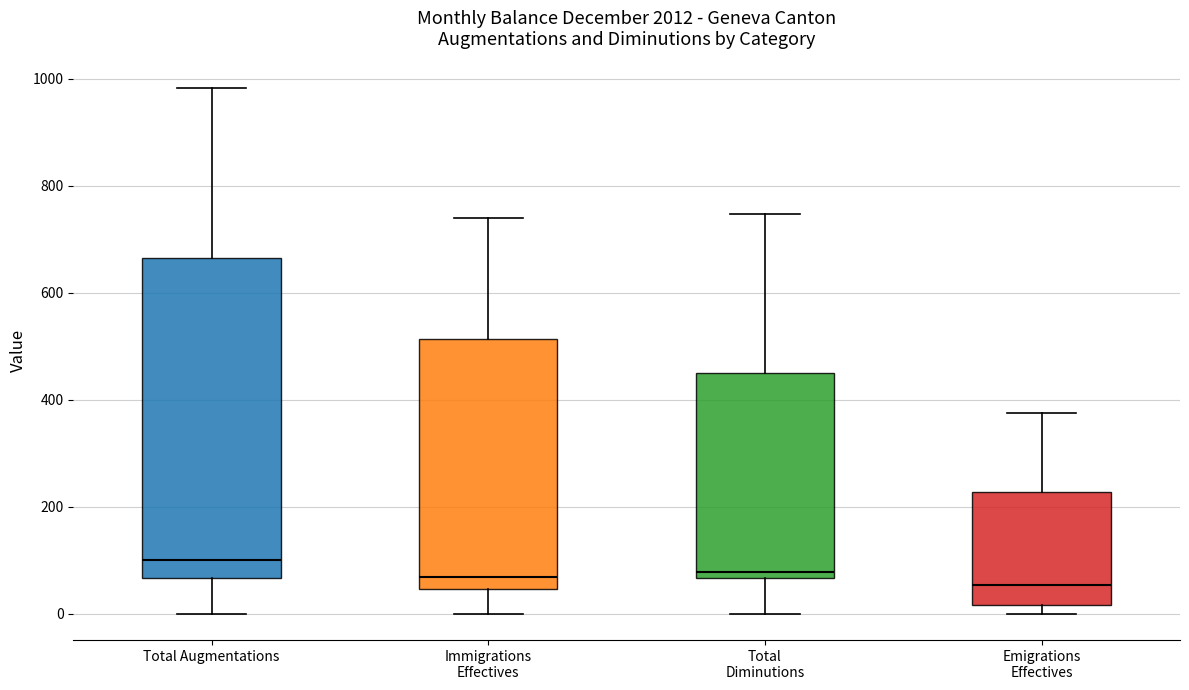

Reading left to right, read every box against the y-axis: the position of its median line, the range the box covers, and the ends of its whiskers. The values are not printed on the chart, so give them approximately, as read against the axis.

Total Augmentations: median 100, box 60 to 660, whiskers 0 to 980
Immigrations Effectives: median 60, box 40 to 520, whiskers 0 to 740
Total Diminutions: median 80, box 60 to 460, whiskers 0 to 740
Emigrations Effectives: median 60, box 20 to 220, whiskers 0 to 380